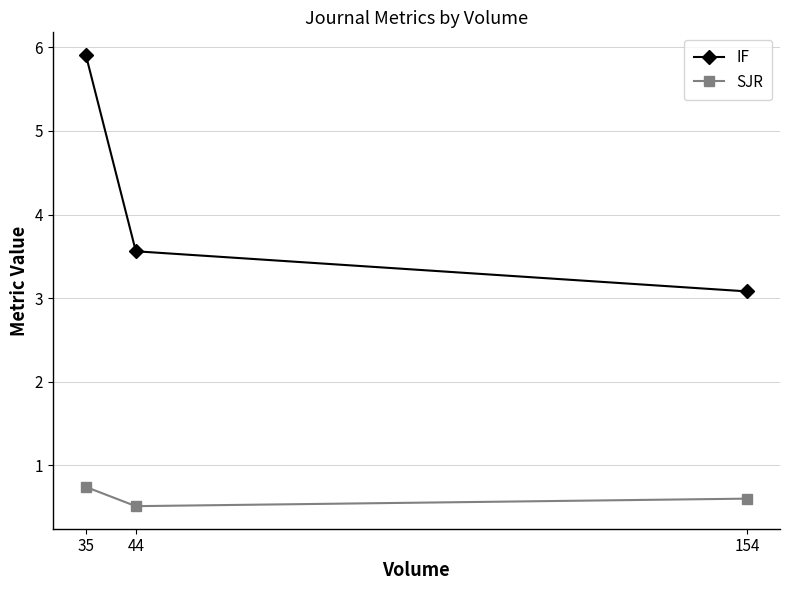

What is the minimum value for IF?

3.1